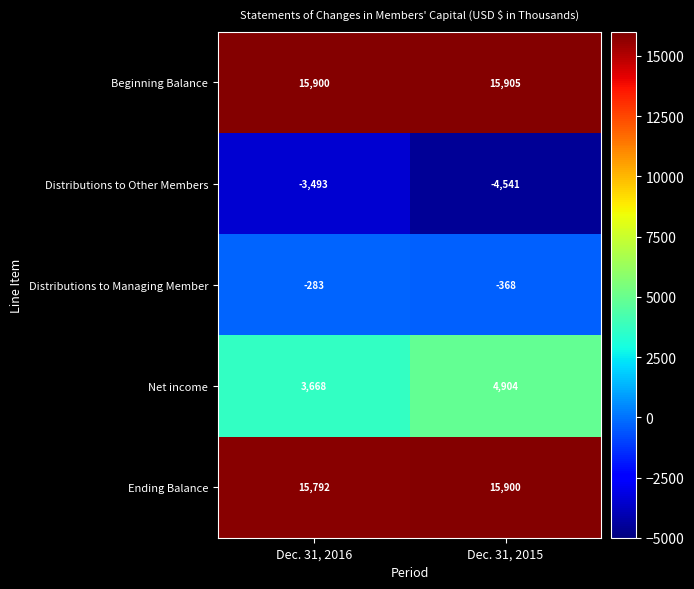

True or false: Ending Balance has a value of 24222 at Dec. 31, 2015.

False